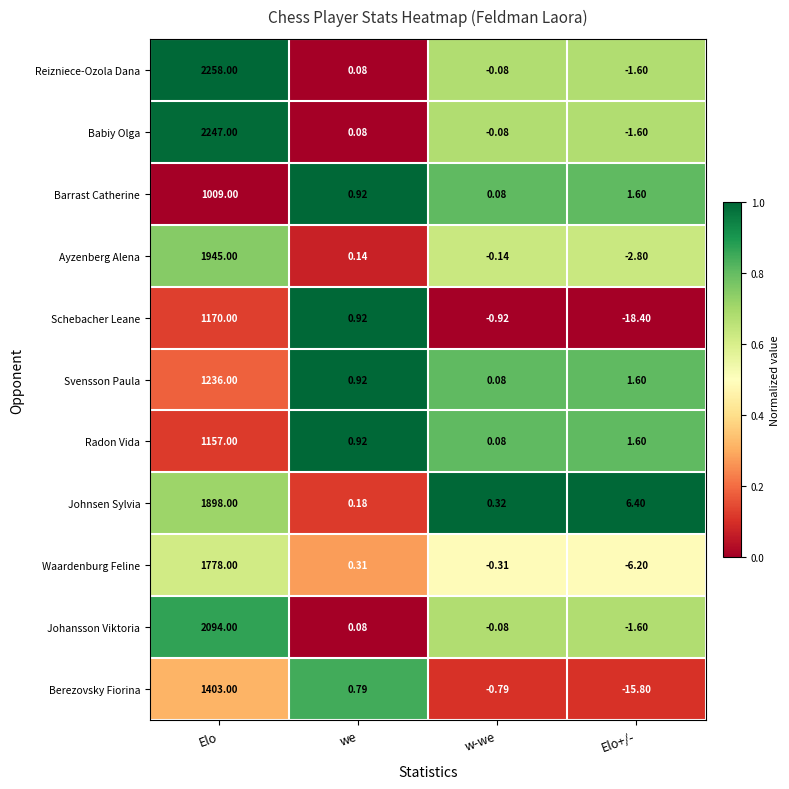

How many series are shown in this chart?

11